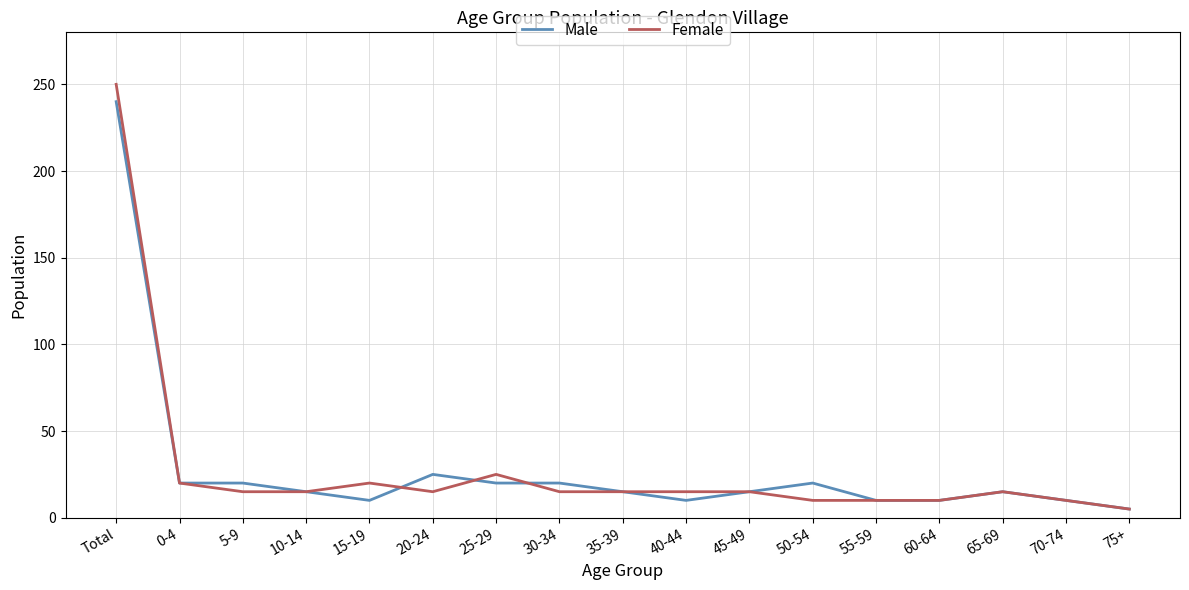

Is it true that Male equals 31 at 5-9?

False